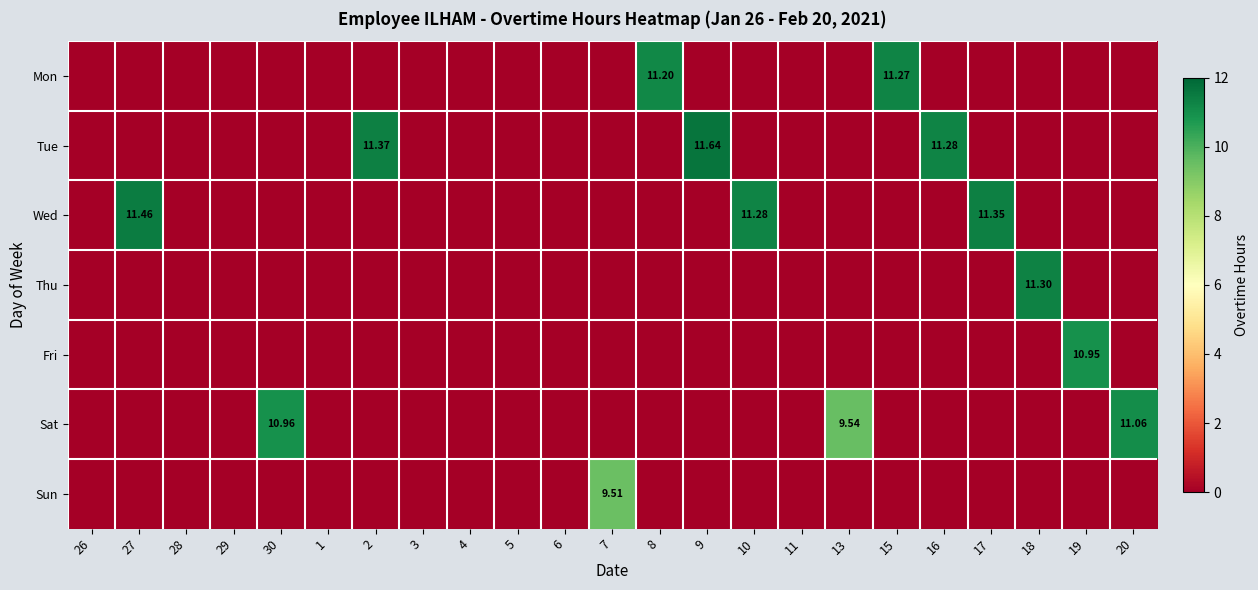

Is the value of Tue at 1 greater than the value of Wed at 4?

No